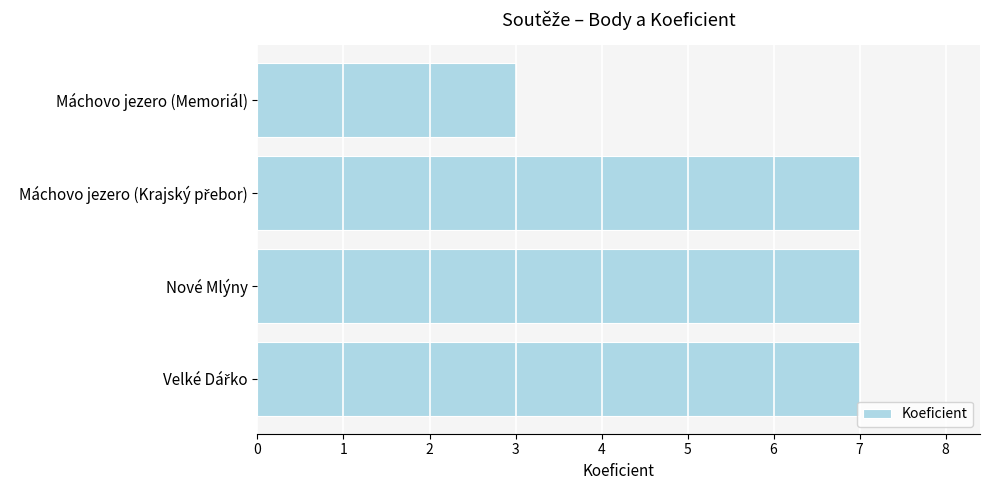

What is the label of the 2nd bar from the bottom?

Nové Mlýny